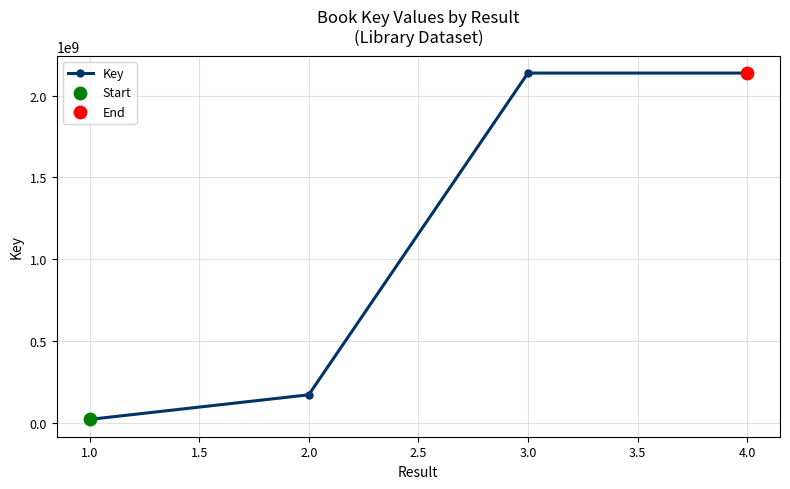

Approximately how many times larger is the value at 2.0 compared to 1.0?

7.9